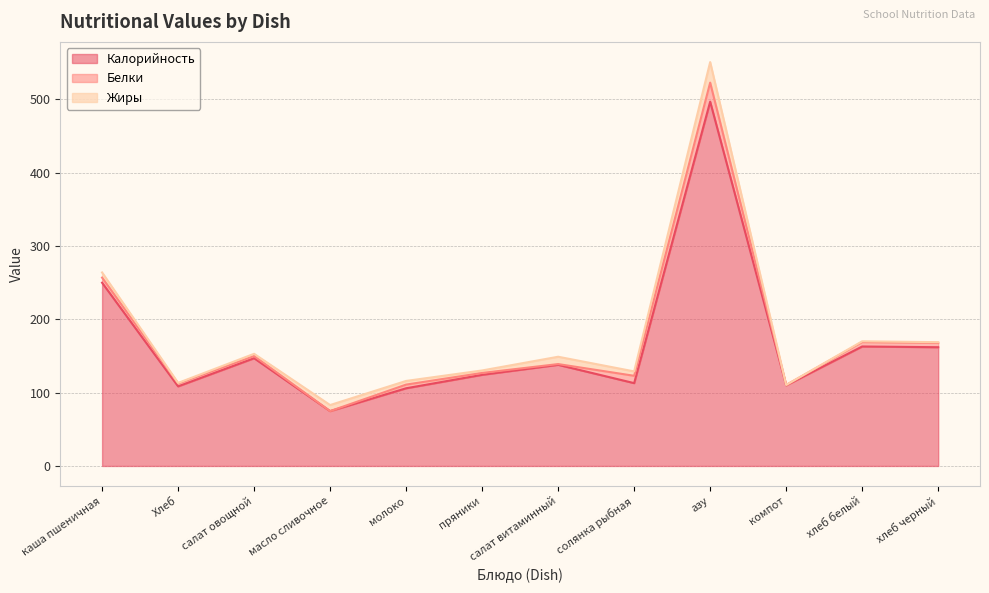

What position from the right is пряники?

7